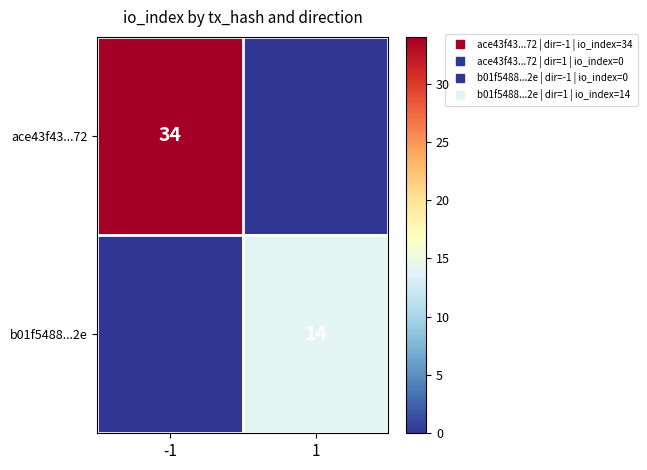

Which series has the widest spread of values?

ace43f43...72